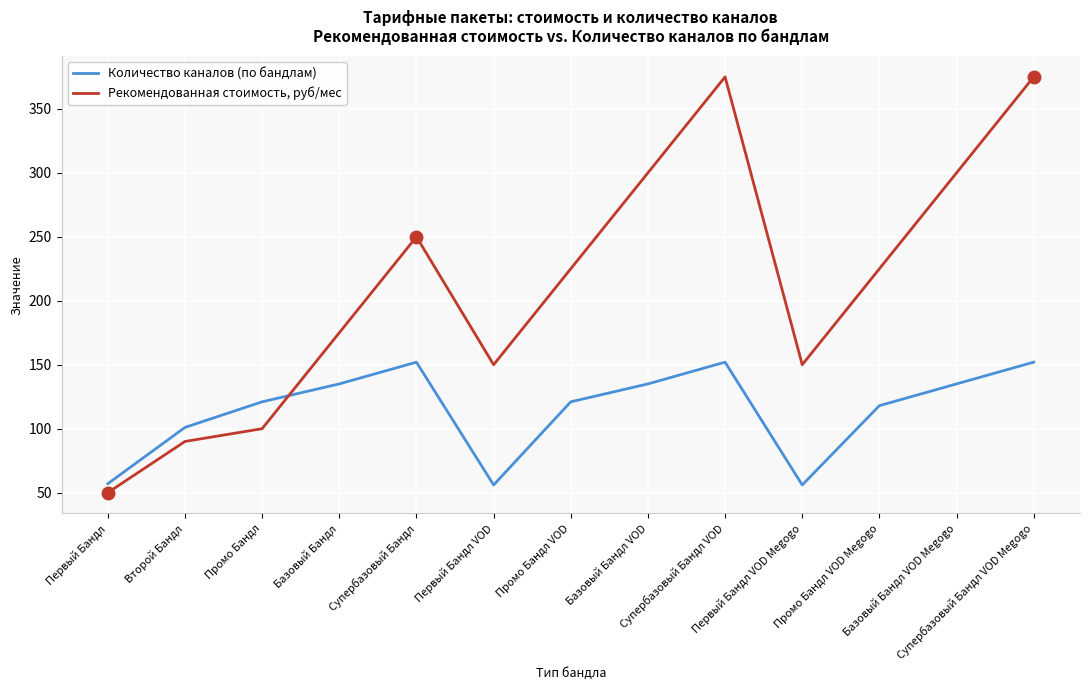

What is the greatest value displayed?

375